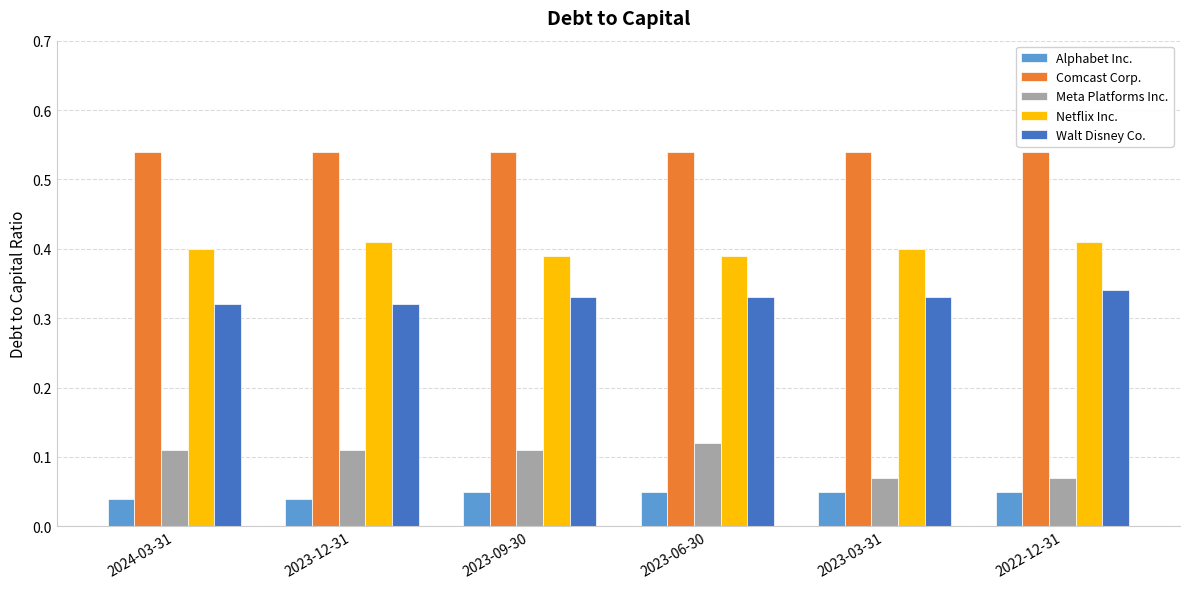

What is the sum of all Comcast Corp. values?

3.2